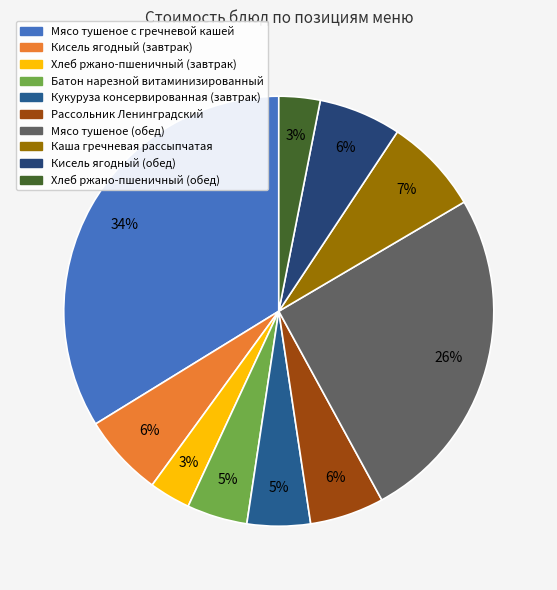

Count the number of slices in the pie.

10